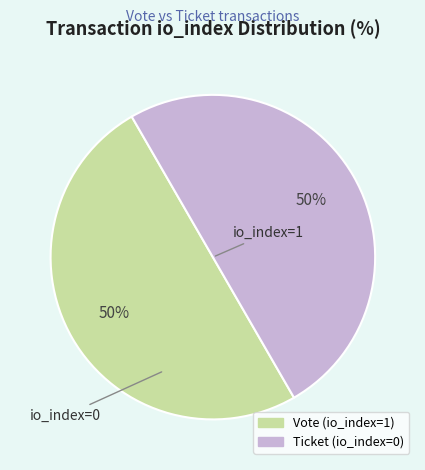

What percentage is the Vote (io_index=1) slice, to the nearest percent?

50%